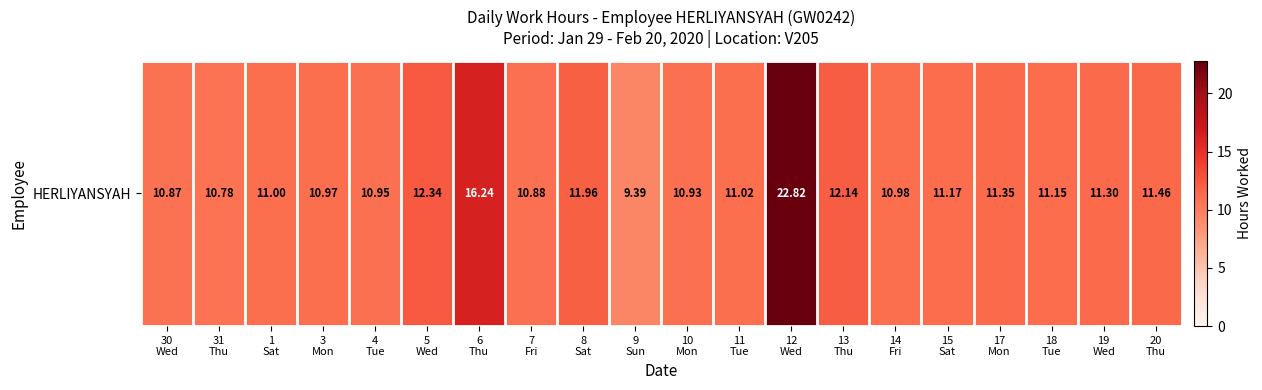

What is the maximum value shown in the chart?

22.8